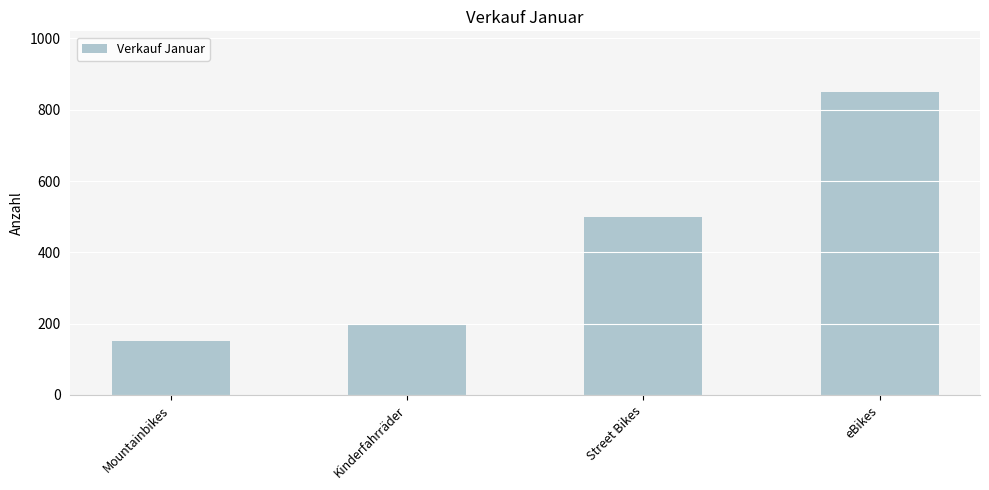

What is the minimum value shown in the chart?

150